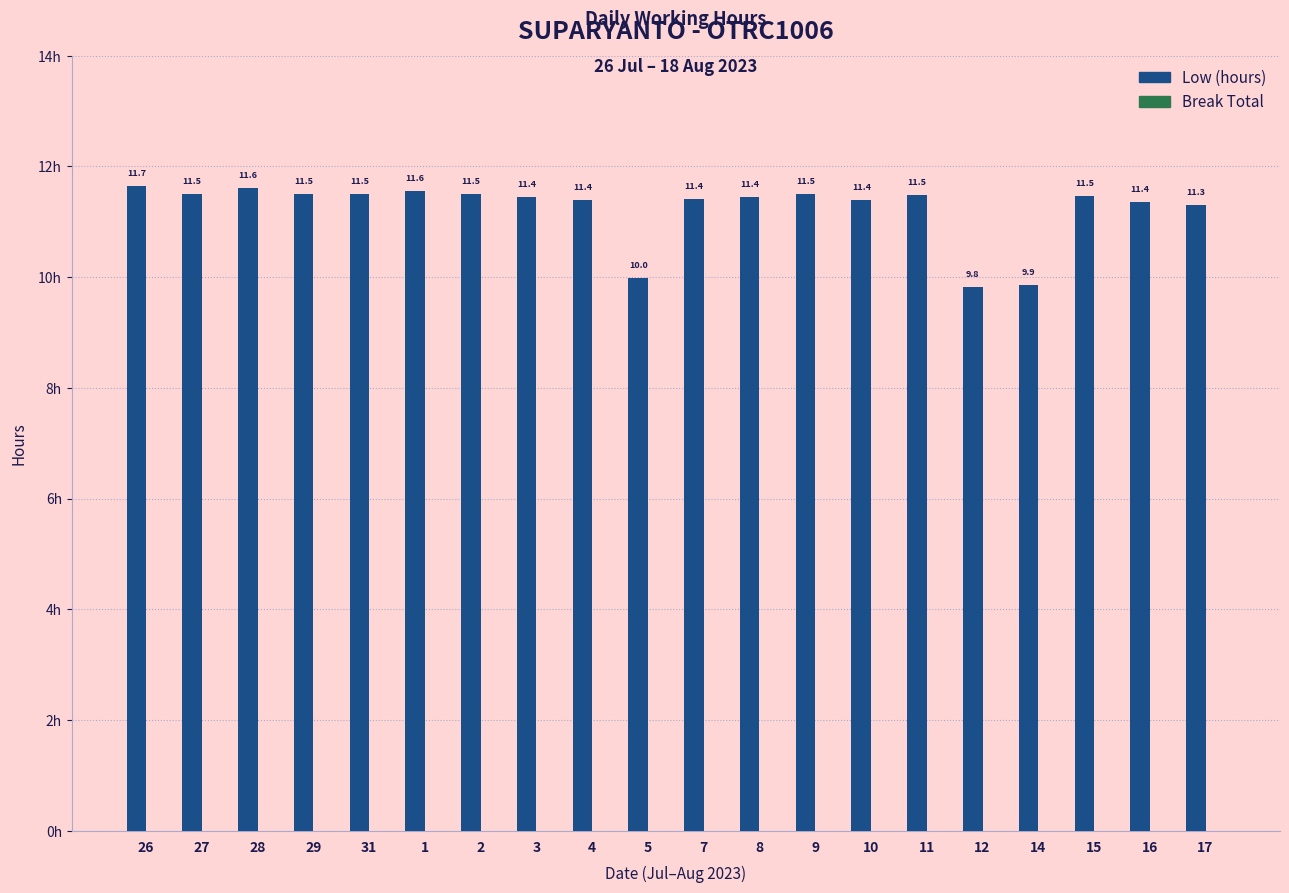

Between 17 and 5, which is larger?

17